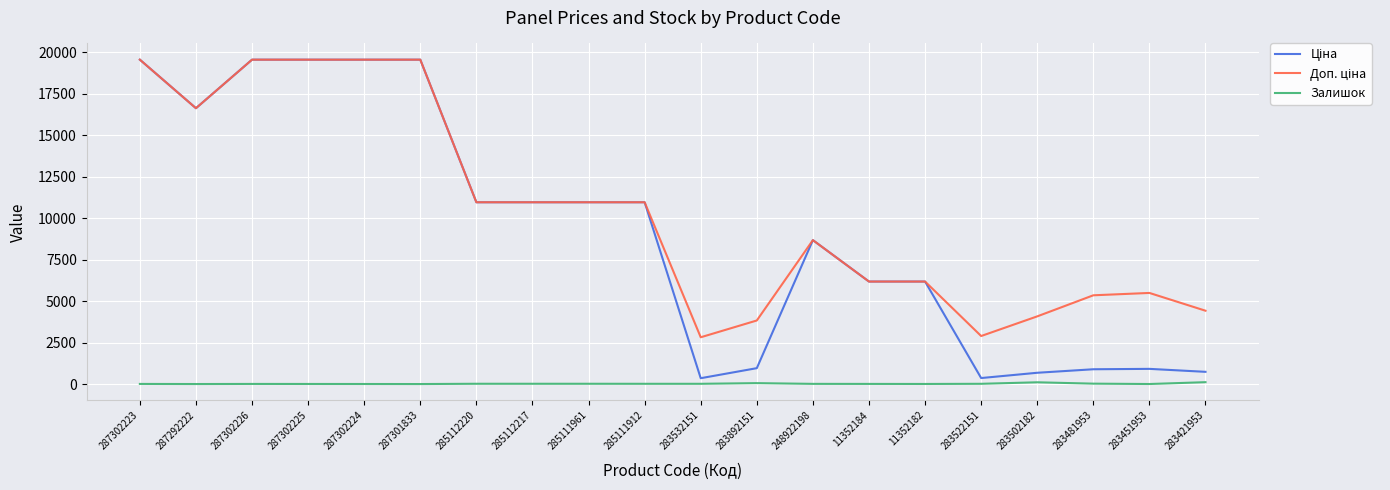

True or false: Залишок has a value of 11.0 at 248922198.

True